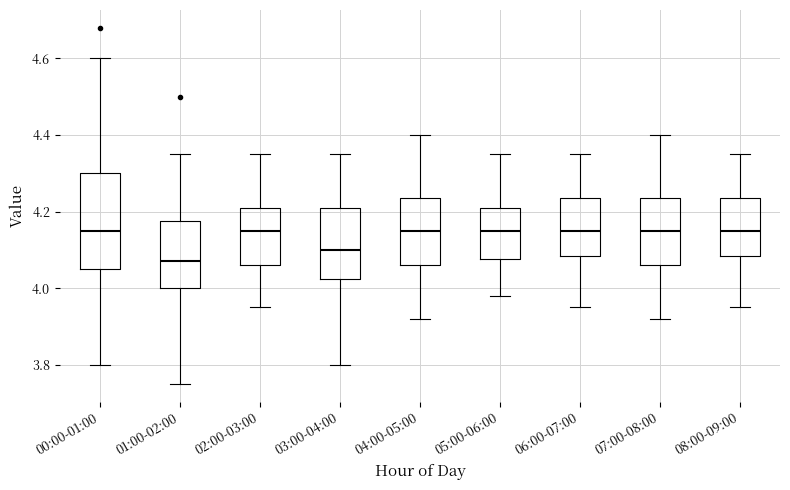

Reading left to right, transcribe this box plot: for each box, give where its median line is, the range the box spans, and where its two whiskers end, as read against the y-axis. The values are not printed on the chart, so give them approximately, as read against the axis.

00:00-01:00: median 4.16, box 4.06 to 4.30, whiskers 3.80 to 4.60
01:00-02:00: median 4.08, box 4.00 to 4.18, whiskers 3.76 to 4.36
02:00-03:00: median 4.16, box 4.06 to 4.22, whiskers 3.96 to 4.36
03:00-04:00: median 4.10, box 4.02 to 4.22, whiskers 3.80 to 4.36
04:00-05:00: median 4.16, box 4.06 to 4.24, whiskers 3.92 to 4.40
05:00-06:00: median 4.16, box 4.08 to 4.22, whiskers 3.98 to 4.36
06:00-07:00: median 4.16, box 4.08 to 4.24, whiskers 3.96 to 4.36
07:00-08:00: median 4.16, box 4.06 to 4.24, whiskers 3.92 to 4.40
08:00-09:00: median 4.16, box 4.08 to 4.24, whiskers 3.96 to 4.36